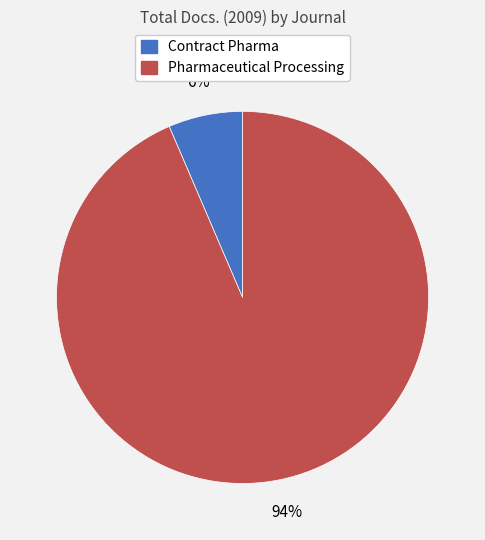

Is there a majority slice in this chart?

Yes